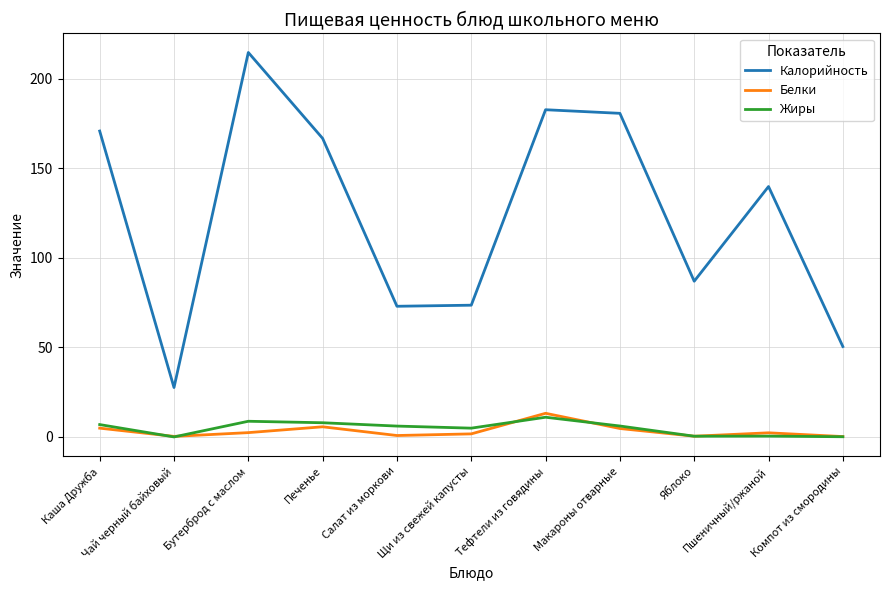

True or false: Калорийность and Белки cross at least once.

False